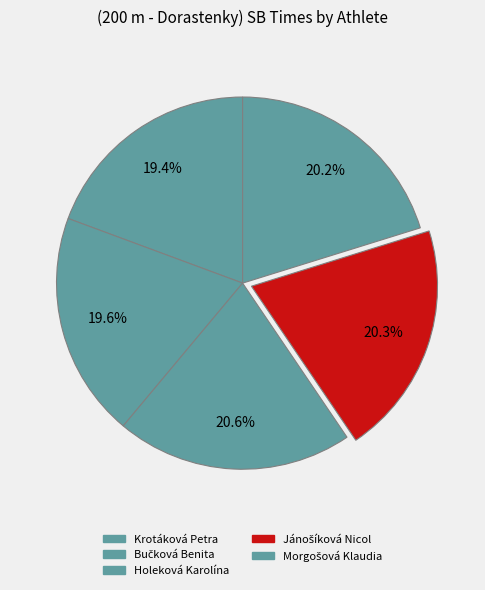

How many segments does this pie chart have?

5